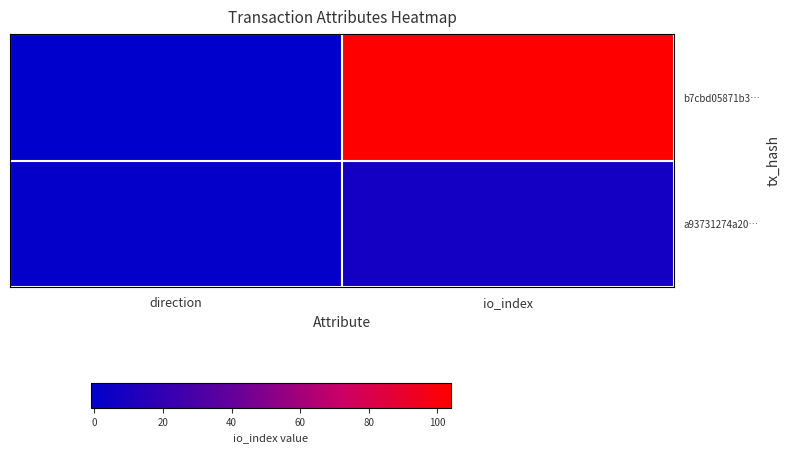

Which category has the lowest value across all series?

direction